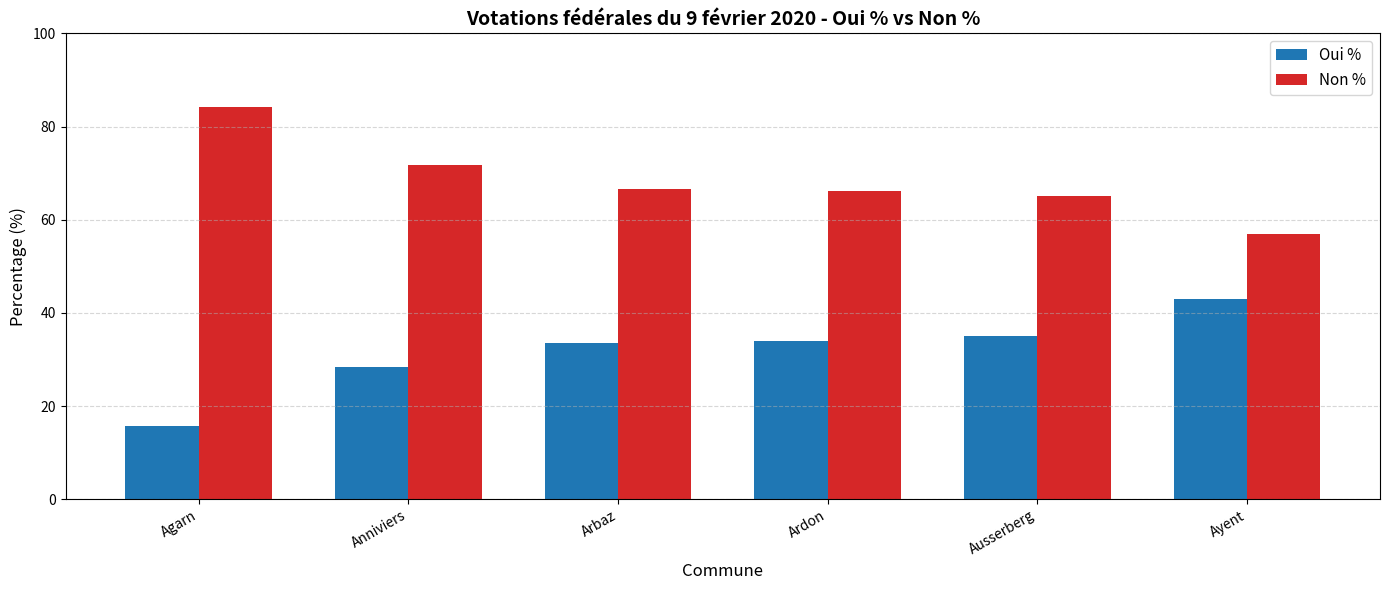

What are all the series names shown in the legend?

Oui %, Non %